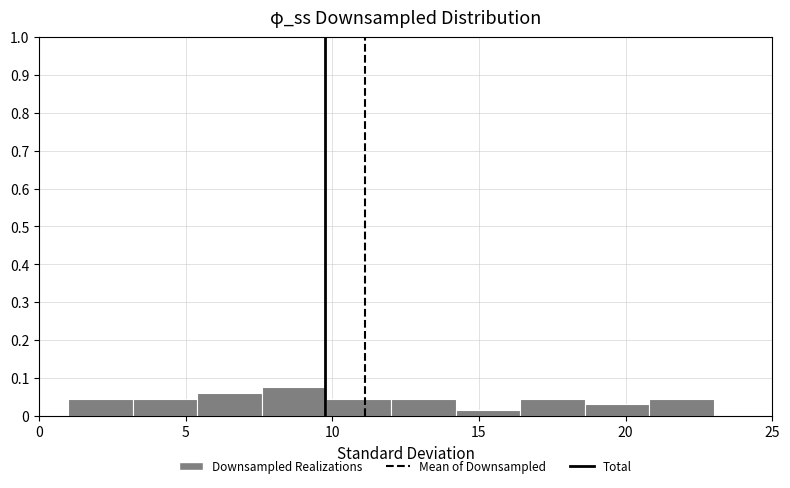

Over which range of the x-axis is the bar tallest?

7.6 to 9.8